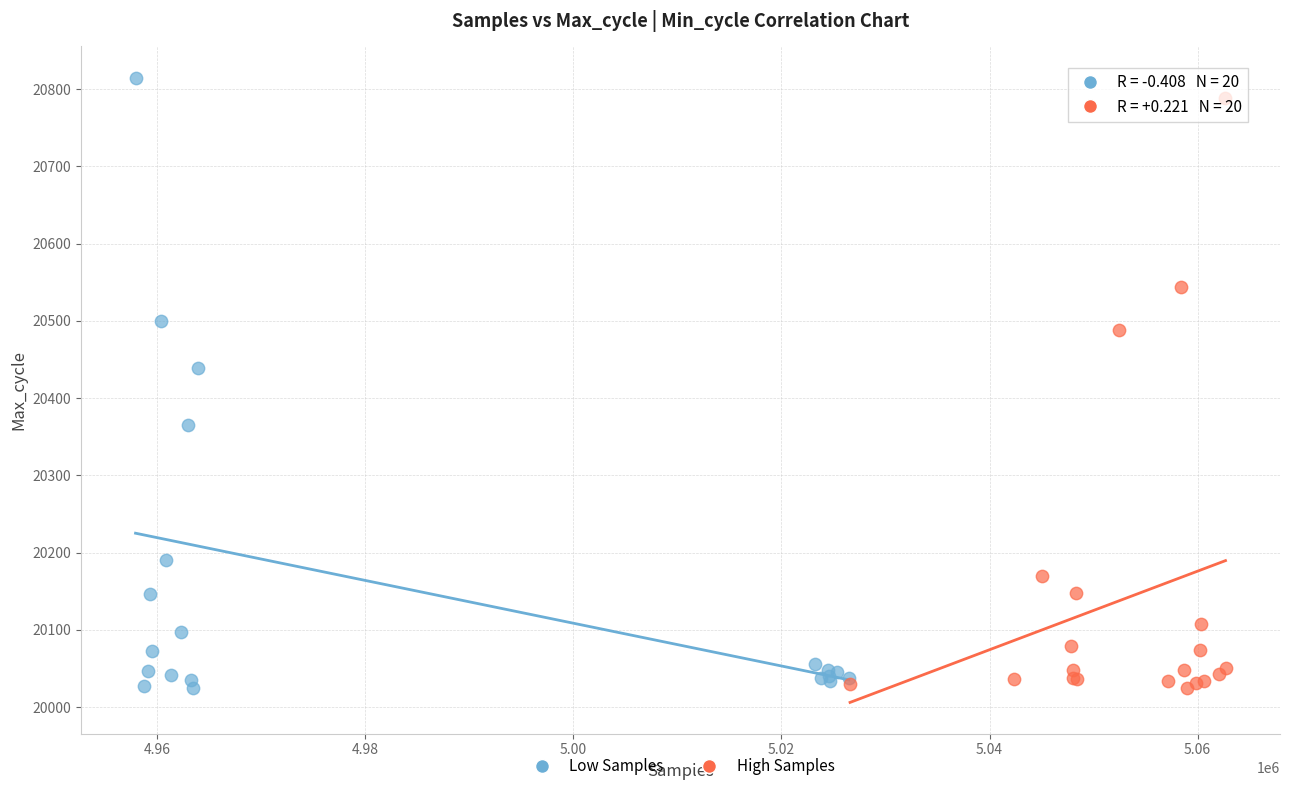

Which series has the widest spread of Y values?

Low Samples